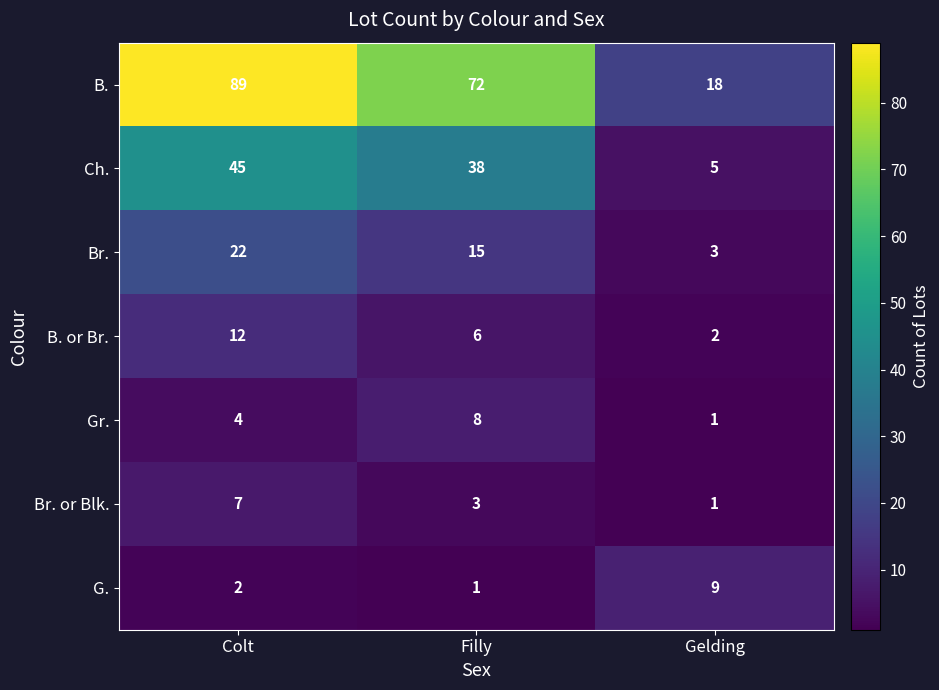

Which category has the highest value across all series?

Colt